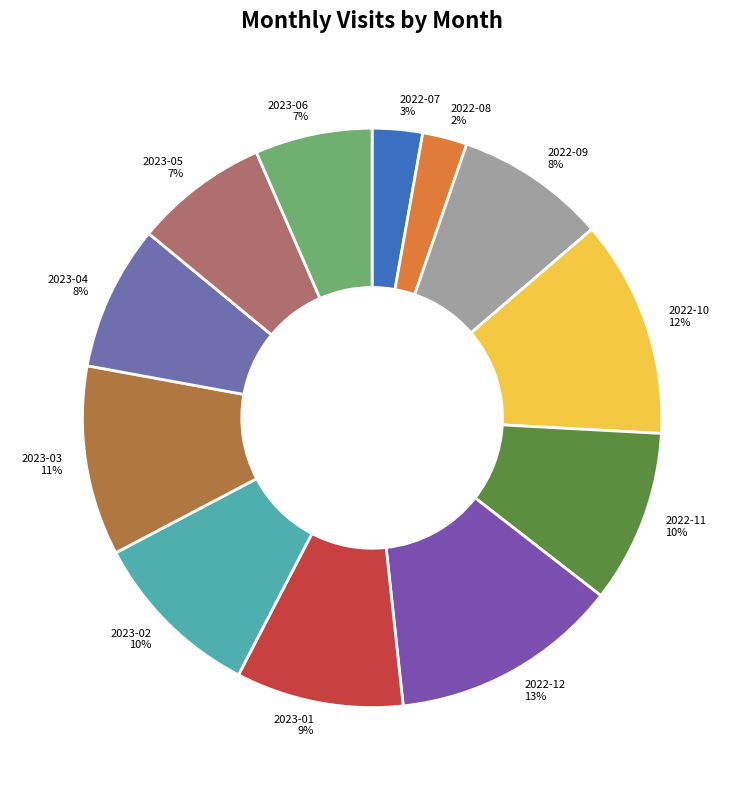

True or false: 2023-02 accounts for 24% of the total.

False